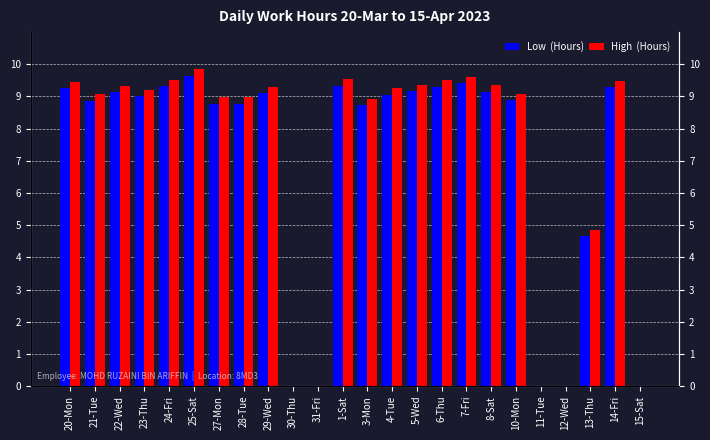

The value of High  (Hours) at 20-Mon is 3.9. True or false?

False